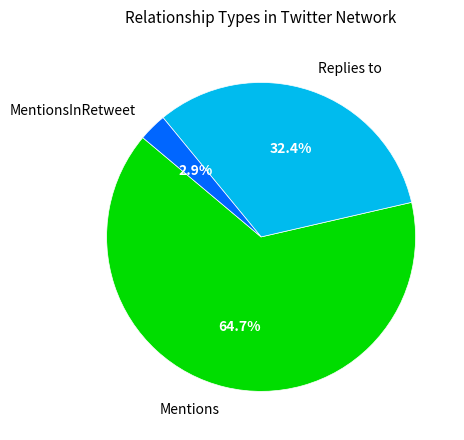

Rank the categories by value from lowest to highest.

MentionsInRetweet, Replies to, Mentions